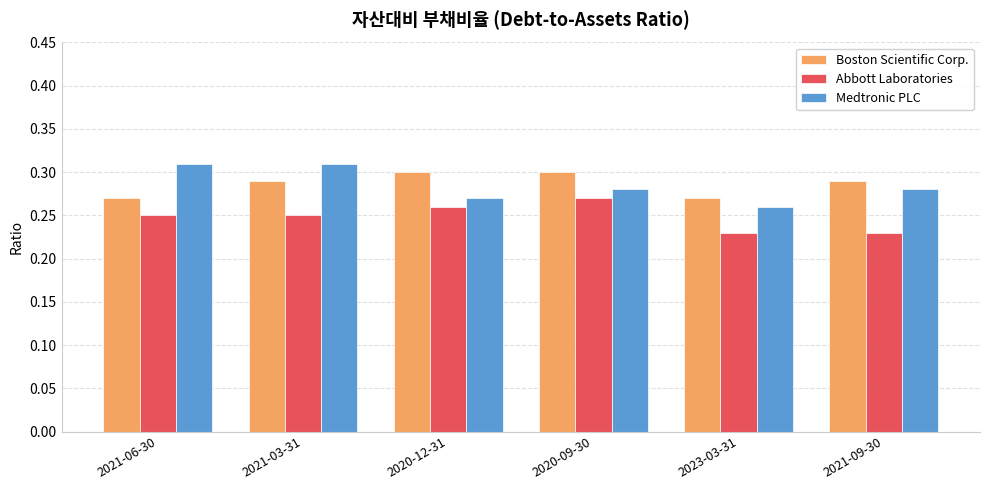

At how many categories does at least one series exceed 0?

6